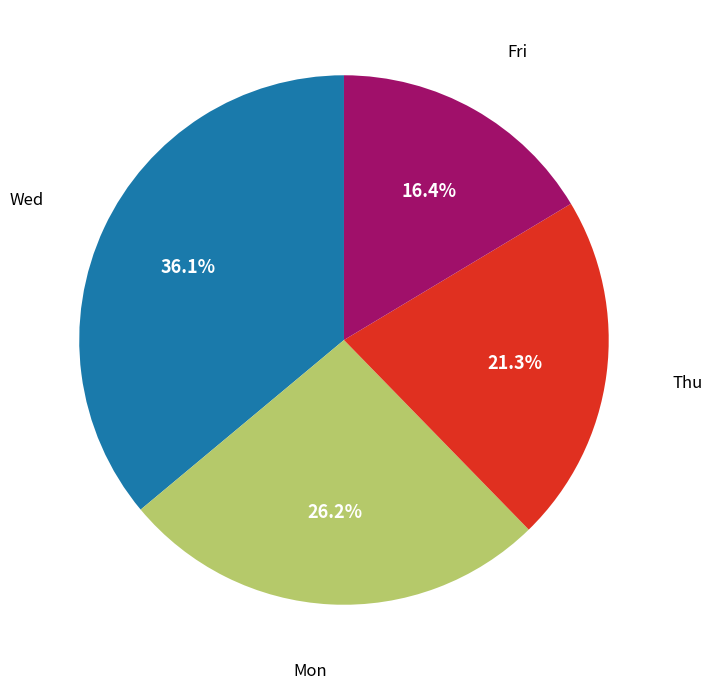

Is there any slice that represents more than half of the pie?

No